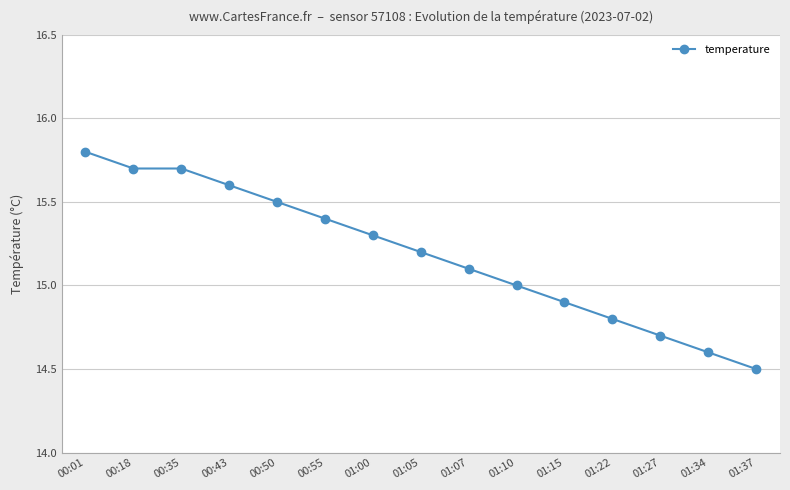

Which category has the lowest value across all series?

01:37